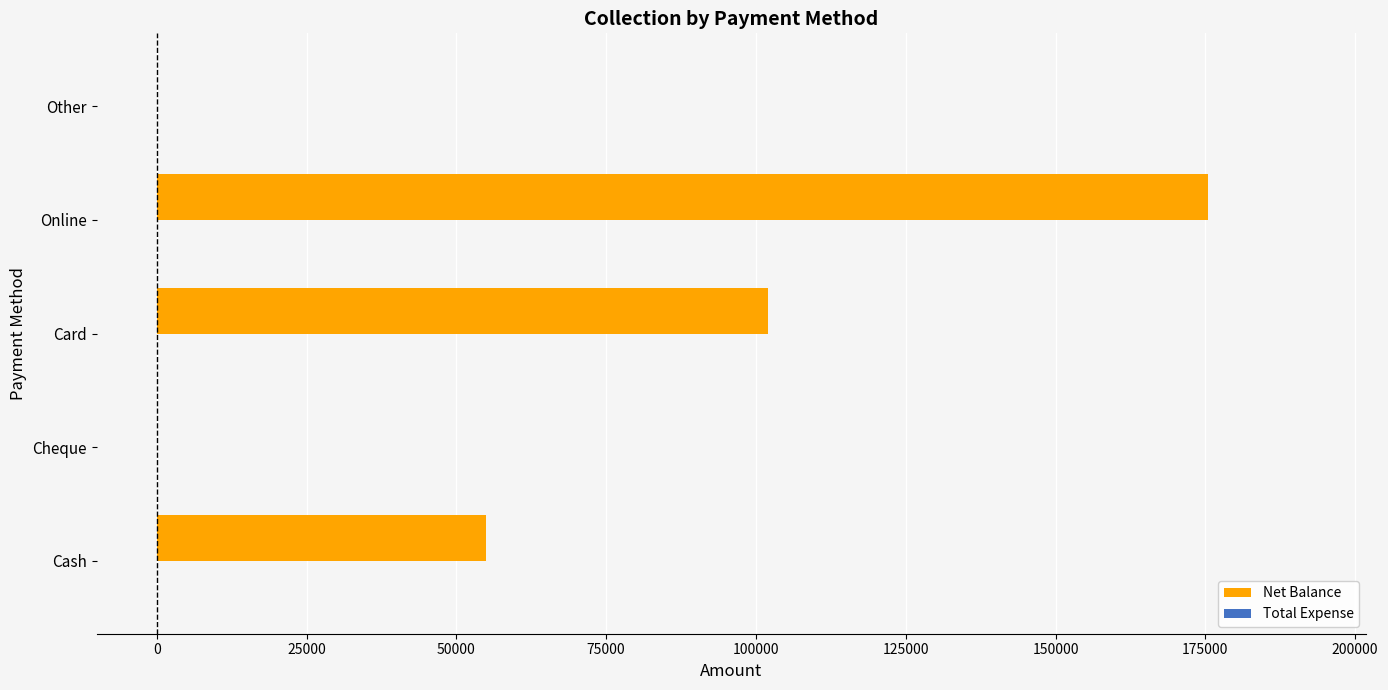

What is the change in value from Card to Other?

-102000